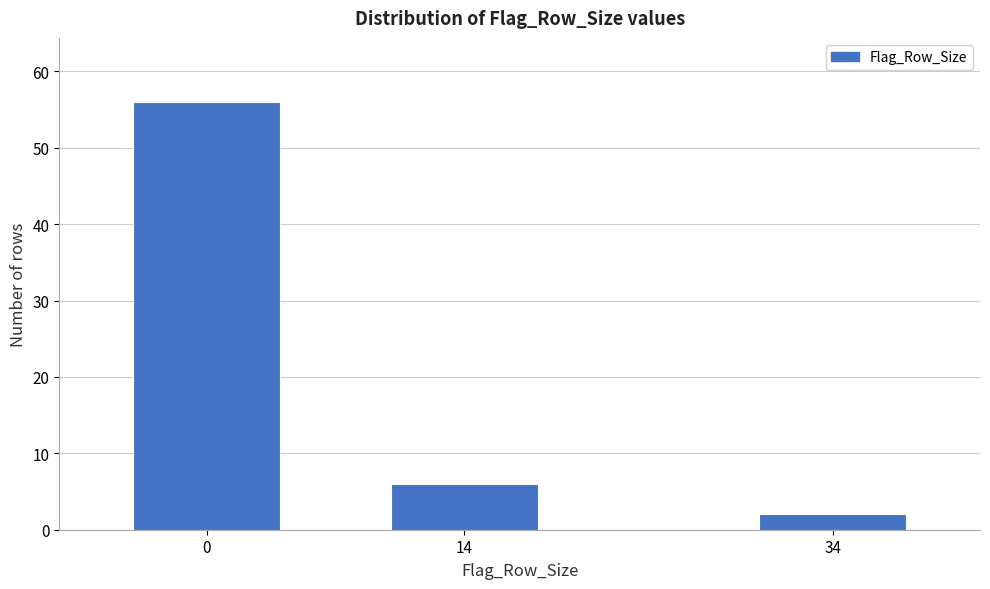

Reading right to left, what are all the values shown in this chart?

2	6	56